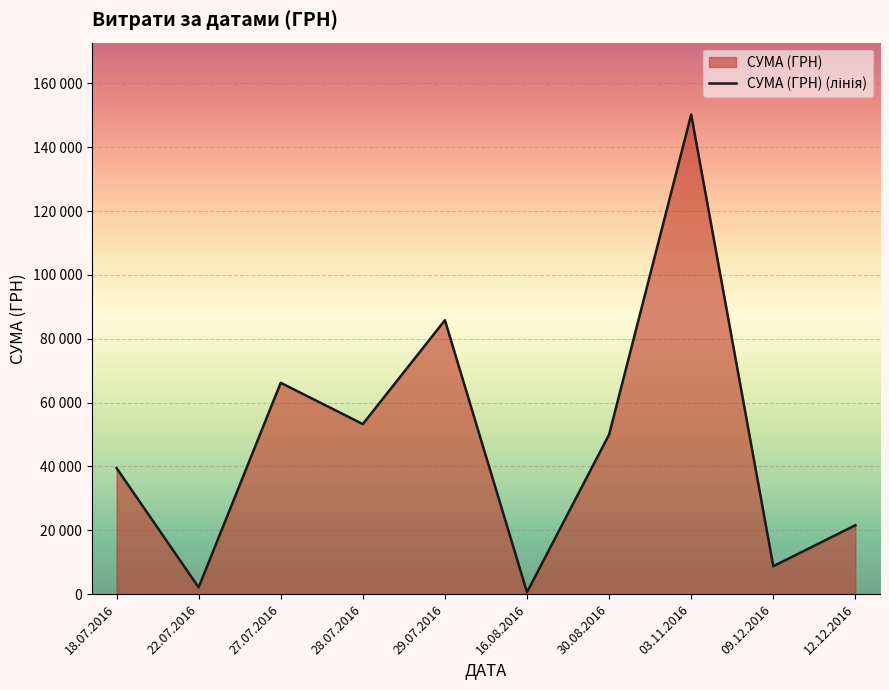

Rank the categories by value from highest to lowest.

03.11.2016, 29.07.2016, 27.07.2016, 28.07.2016, 30.08.2016, 18.07.2016, 12.12.2016, 09.12.2016, 22.07.2016, 16.08.2016